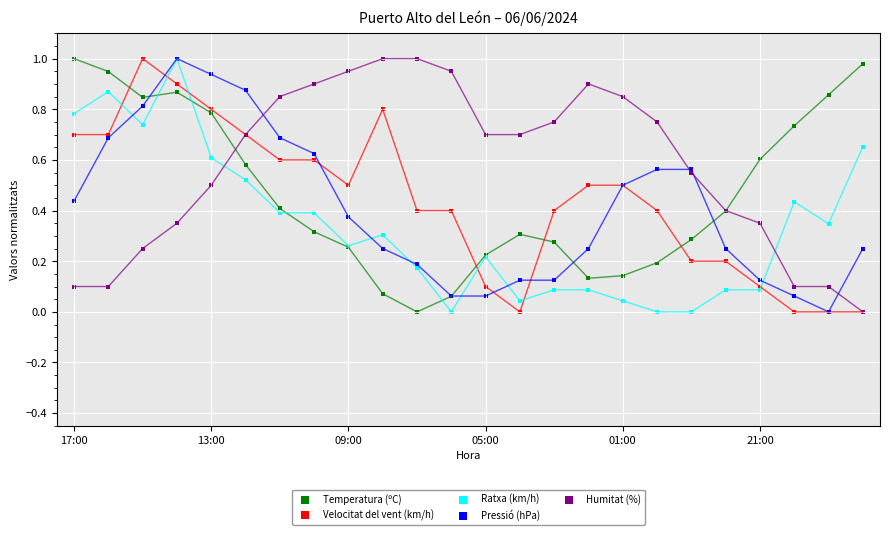

Which series reaches the maximum Y coordinate?

Ratxa (km/h)